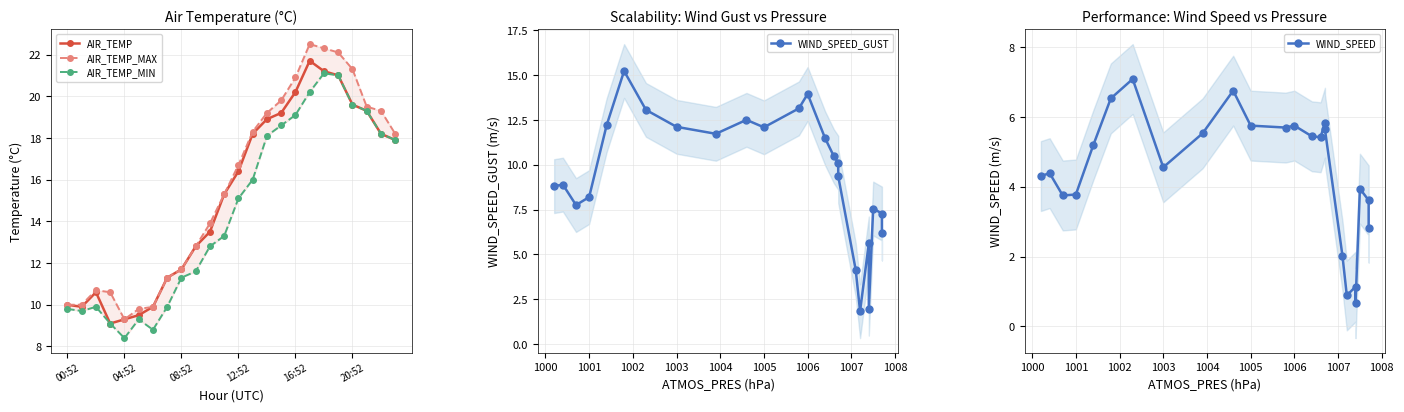

What is the greatest value displayed?

22.5